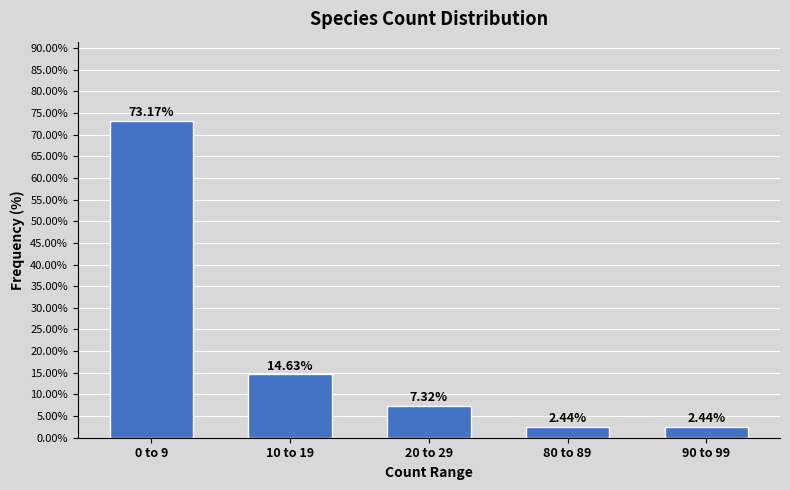

What is the change in value from 0 to 9 to 90 to 99?

-70.7